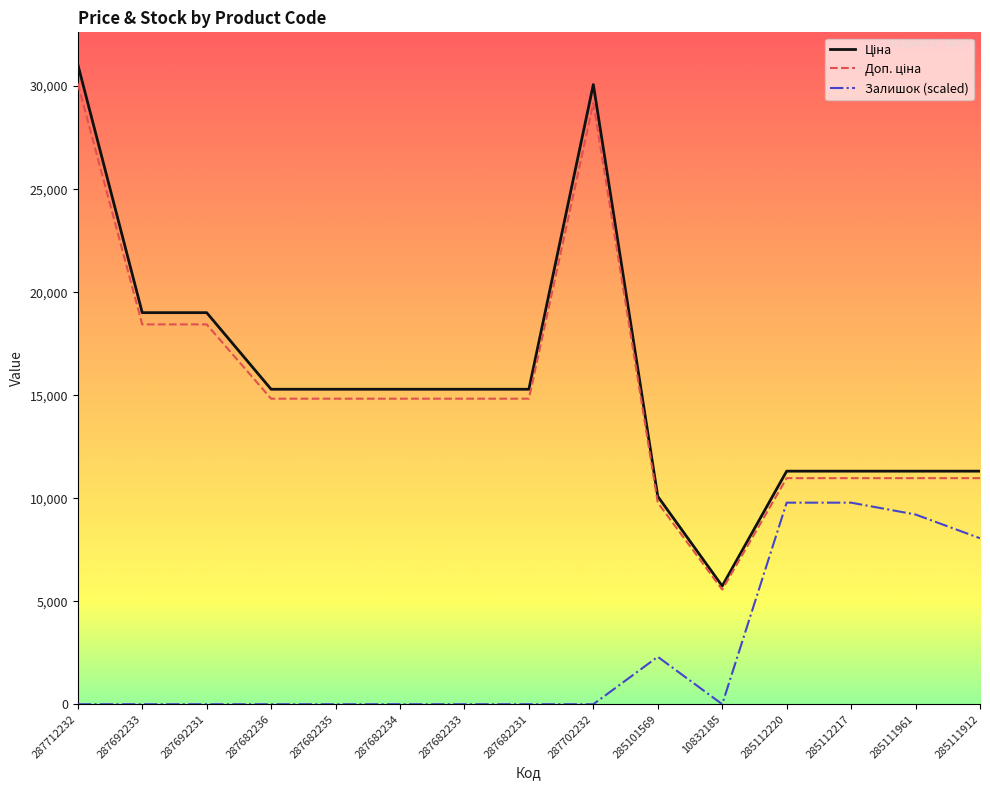

Is it true that Залишок (scaled) equals 3545.9 at 287682233?

False